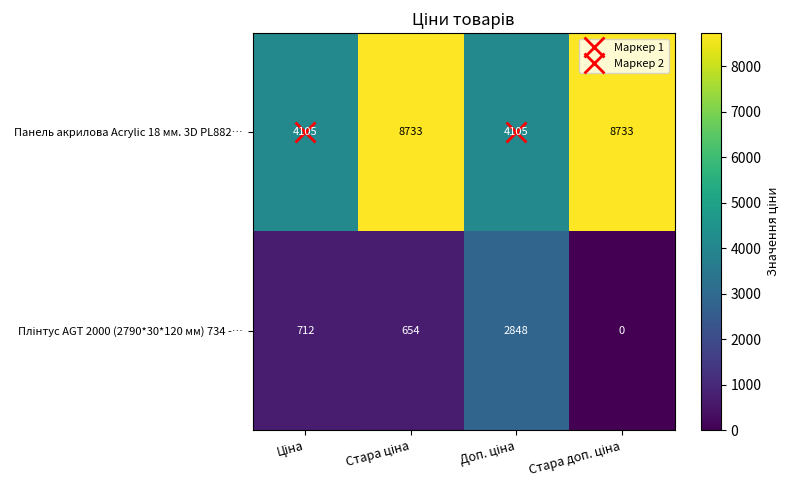

What is the average value of the Панель акрилова Acrylic 18 мм. 3D PL882… series?

6419